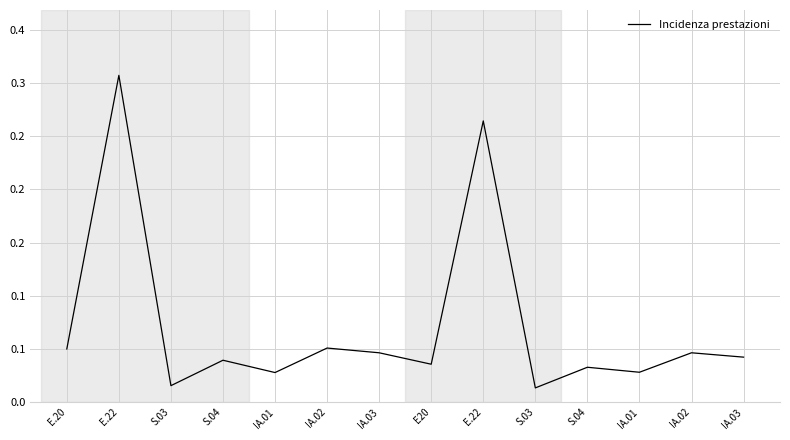

Does the chart display data point markers on the line(s)?

No